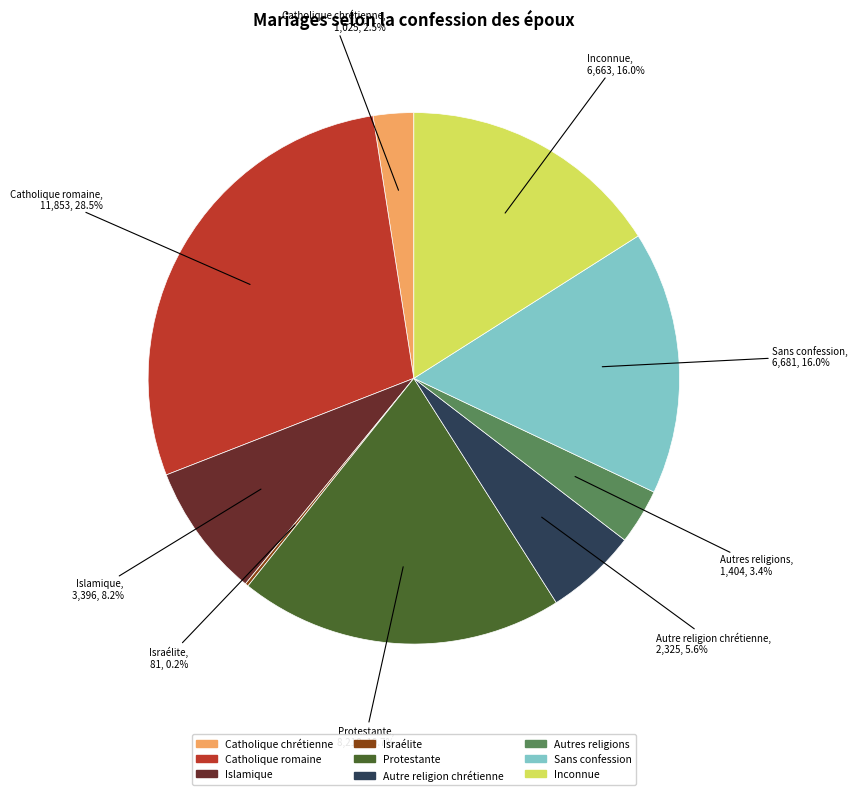

Is there a majority slice in this chart?

No